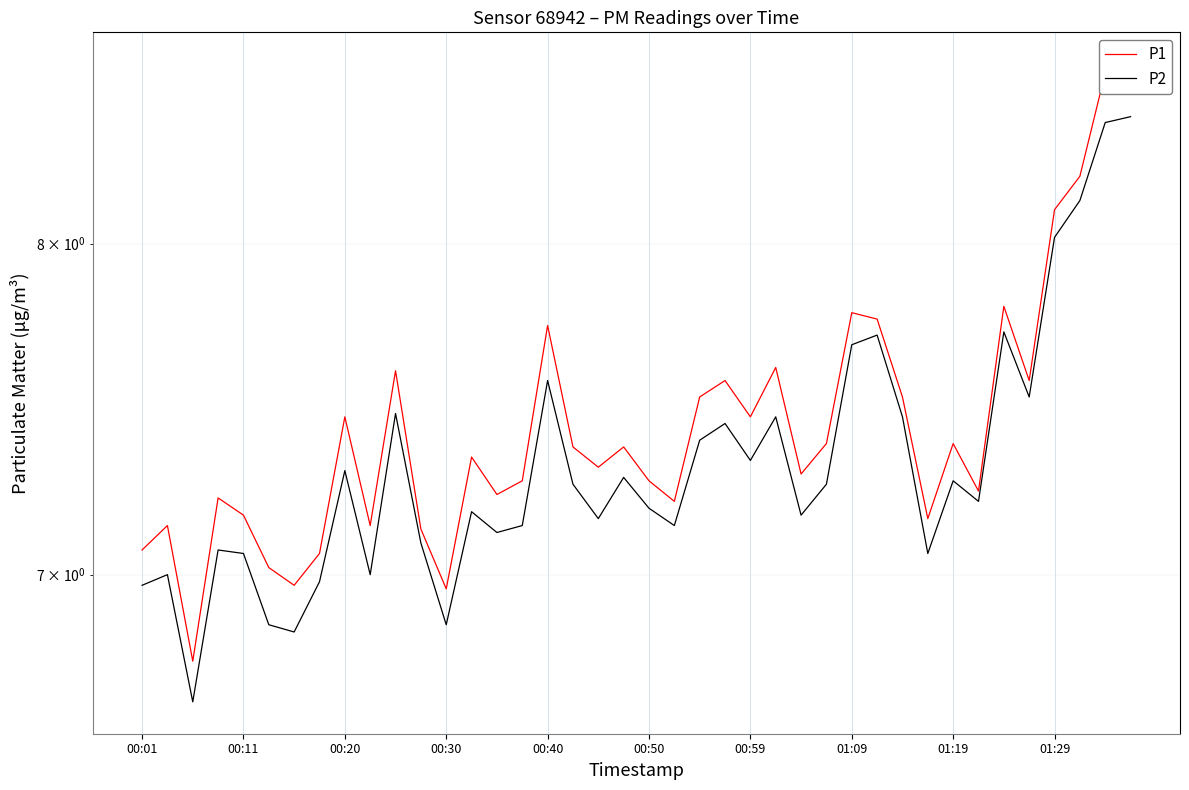

What are all the series names shown in the legend?

P1, P2